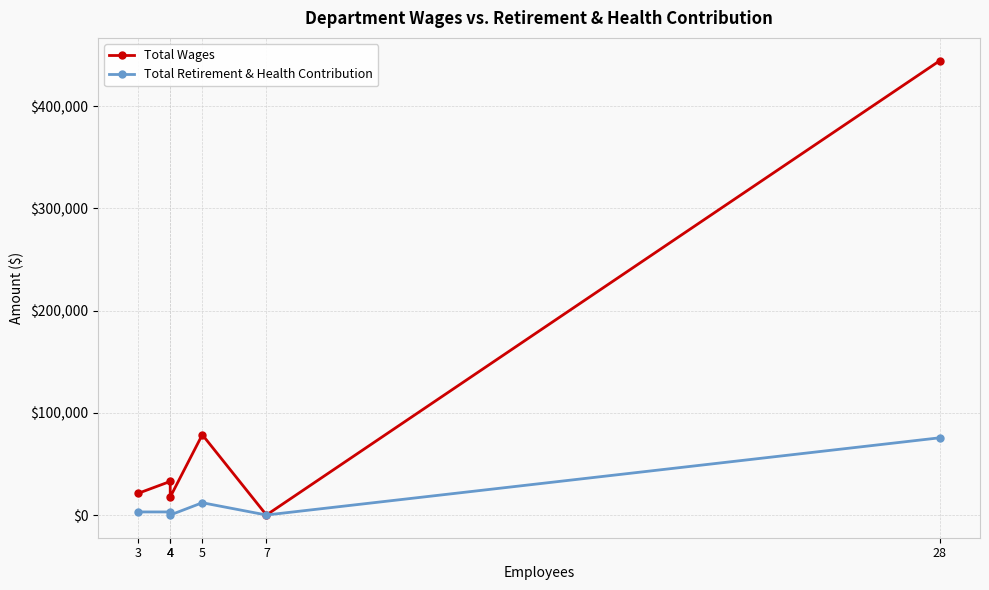

True or false: Total Wages and Total Retirement & Health Contribution cross at least once.

False